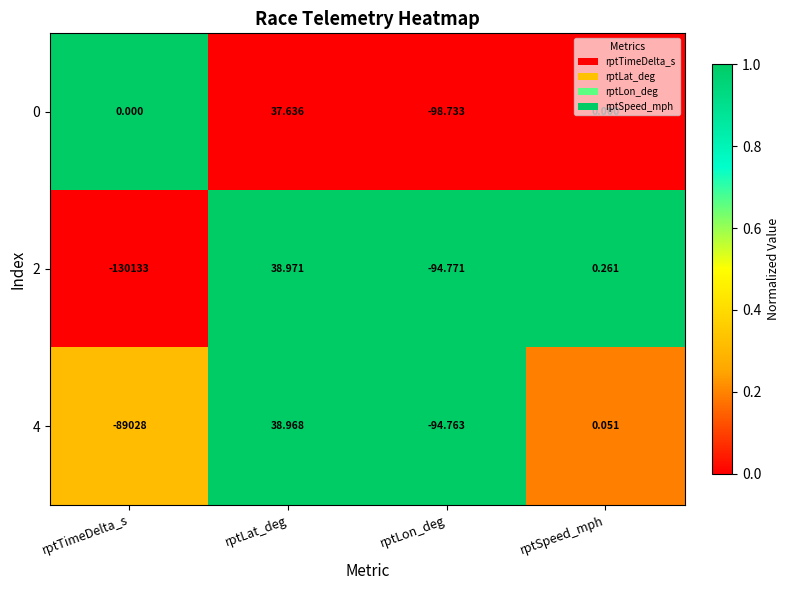

At which label does 2 first exceed 0?

rptLat_deg